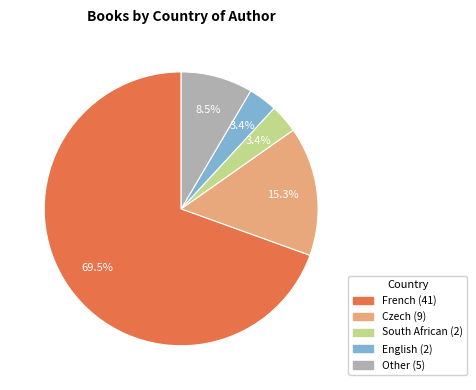

Is there a majority slice in this chart?

Yes